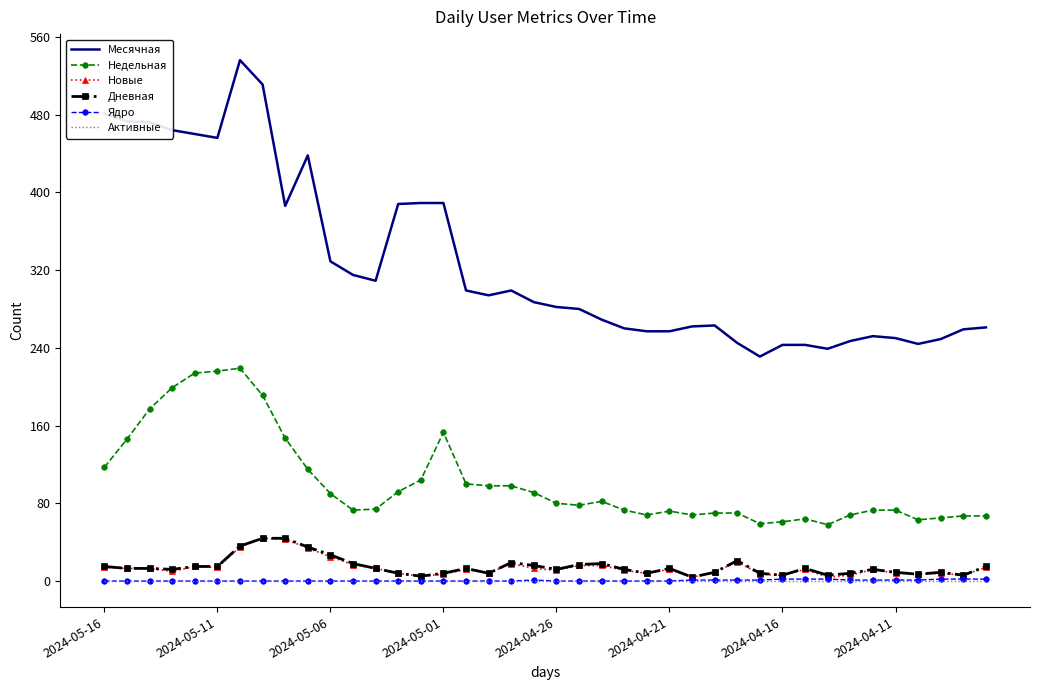

Which series has the largest total across all categories?

Месячная